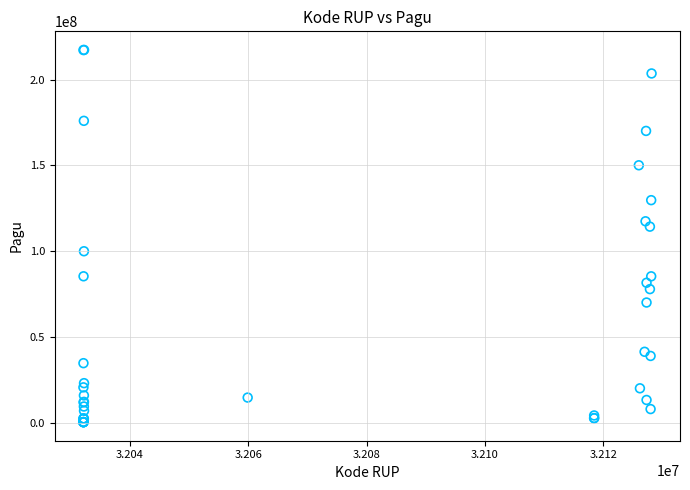

What Y value in the scatter plot is closest to 108830000?

114296000